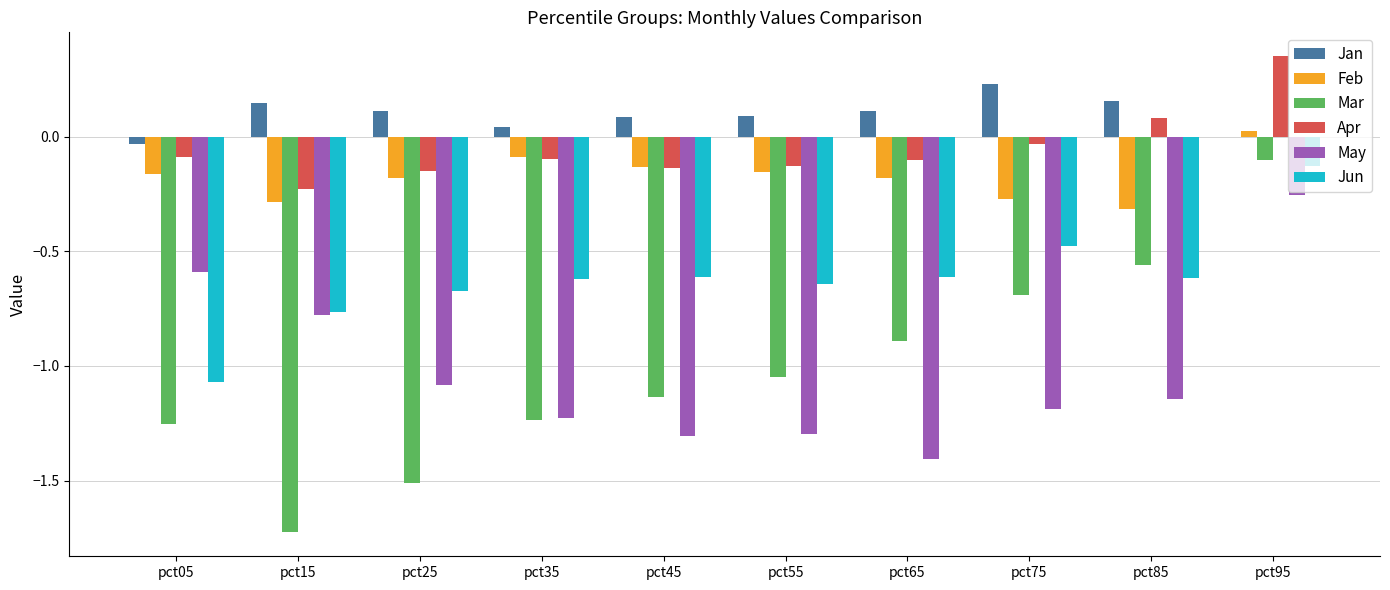

Is the value of May at pct75 greater than the value of Feb at pct85?

No